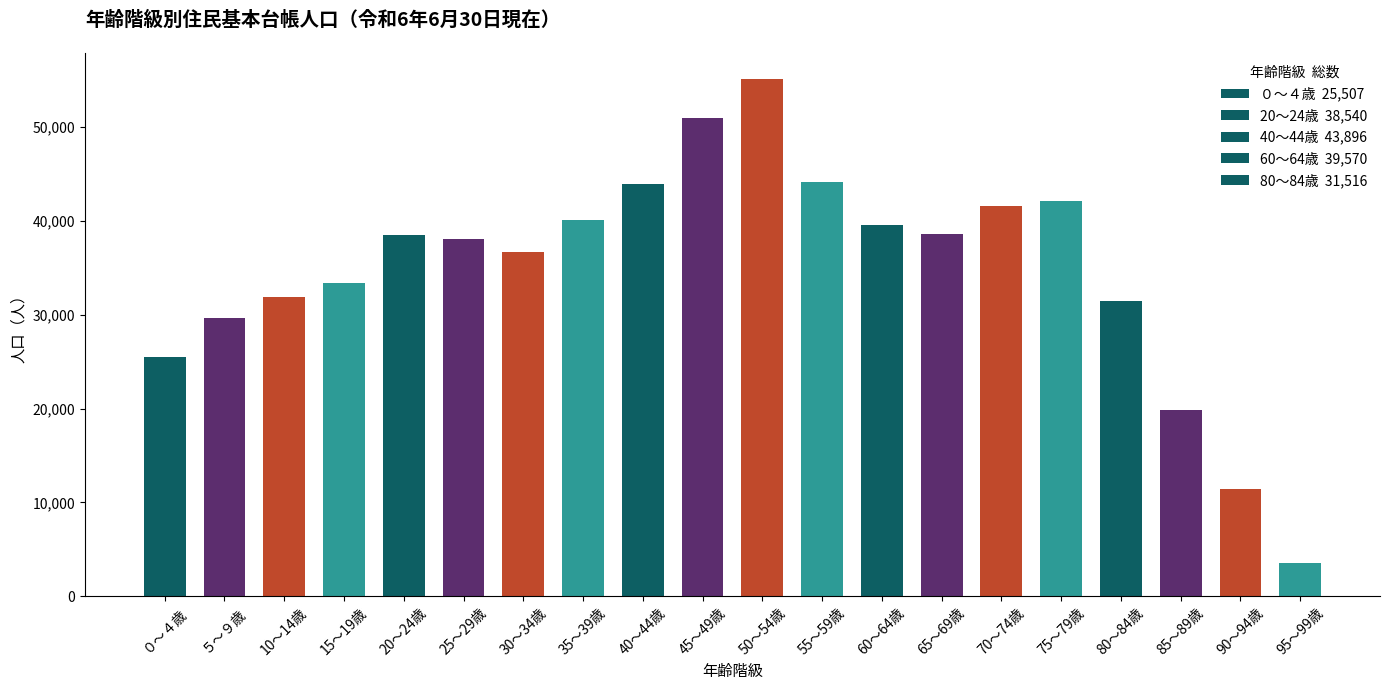

What is the maximum value shown in the chart?

55126